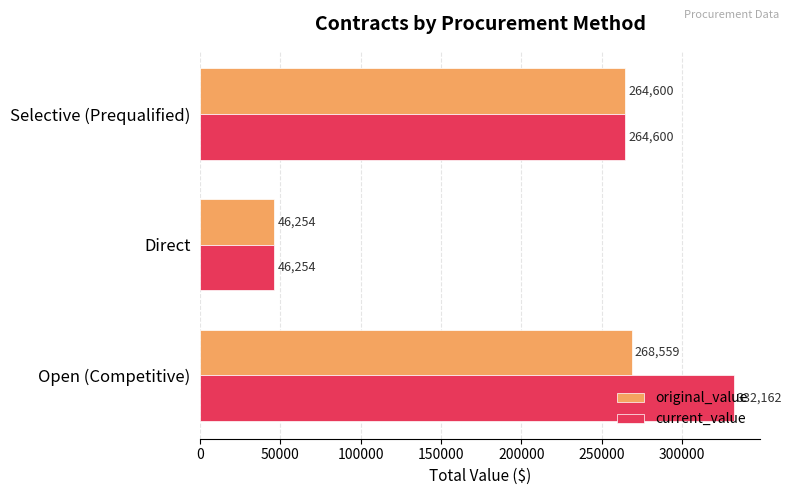

How many values in the current_value series are below 264600?

1